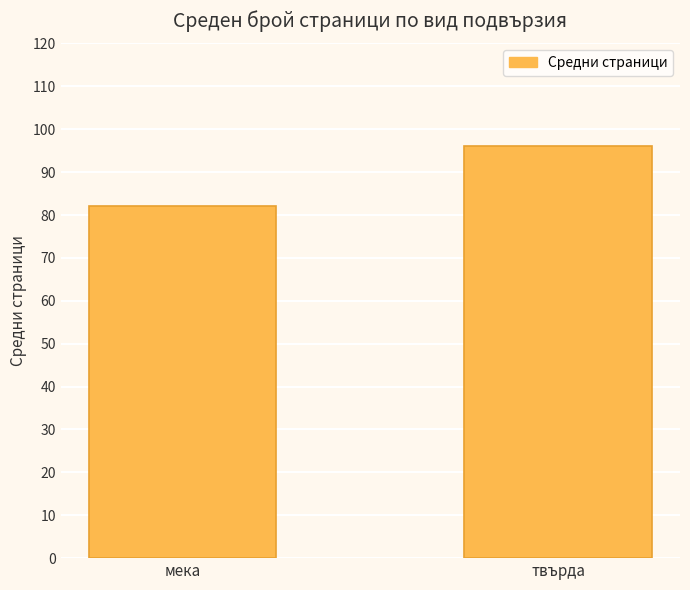

True or false: the data shows 35.2 at мека.

False